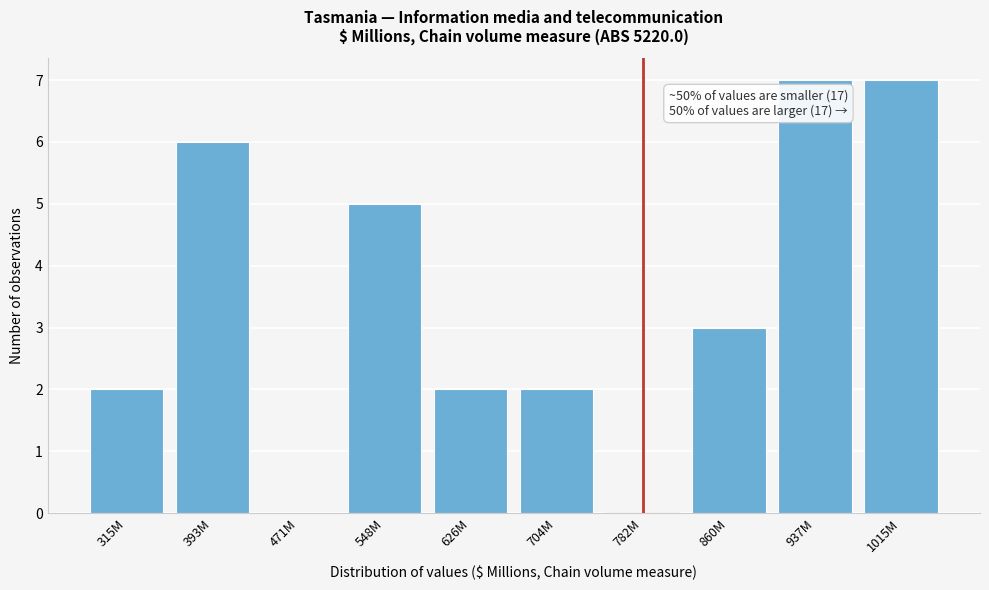

What is the ratio of the value at 704M to the value at 393M?

0.3